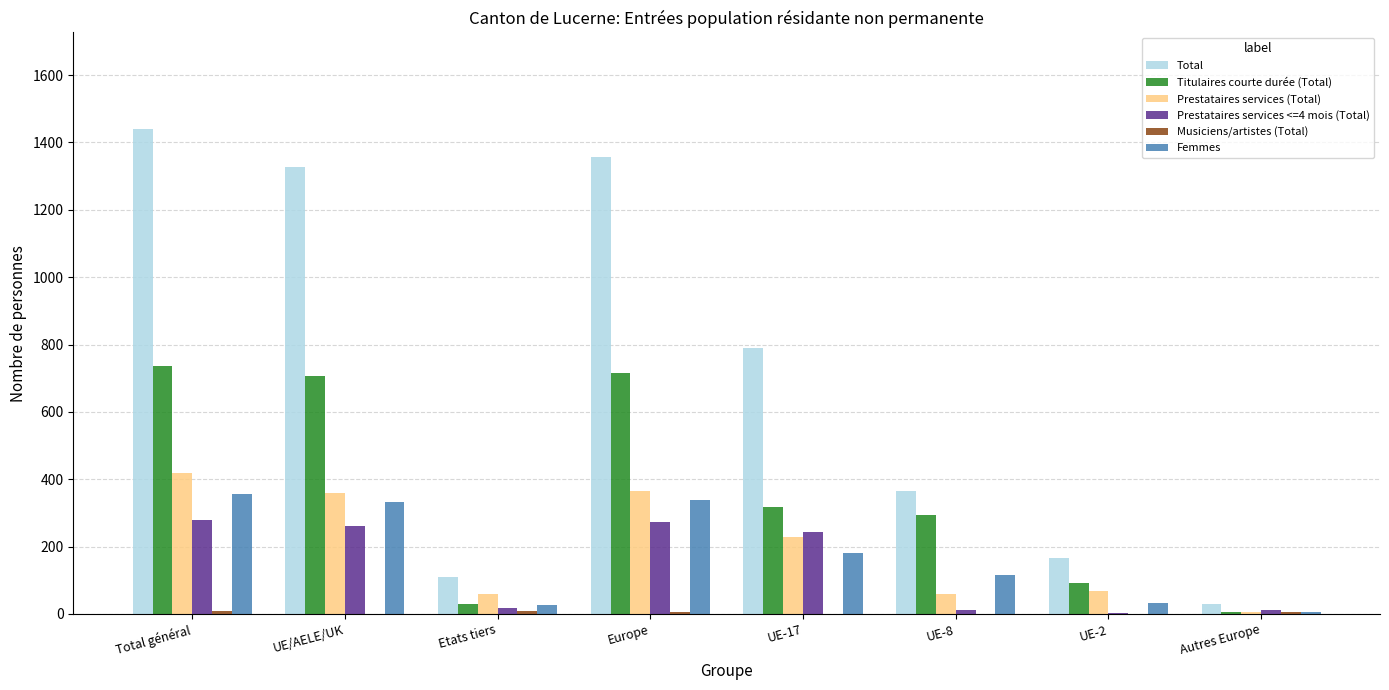

Is it true that Titulaires courte durée (Total) equals 1262 at Europe?

False